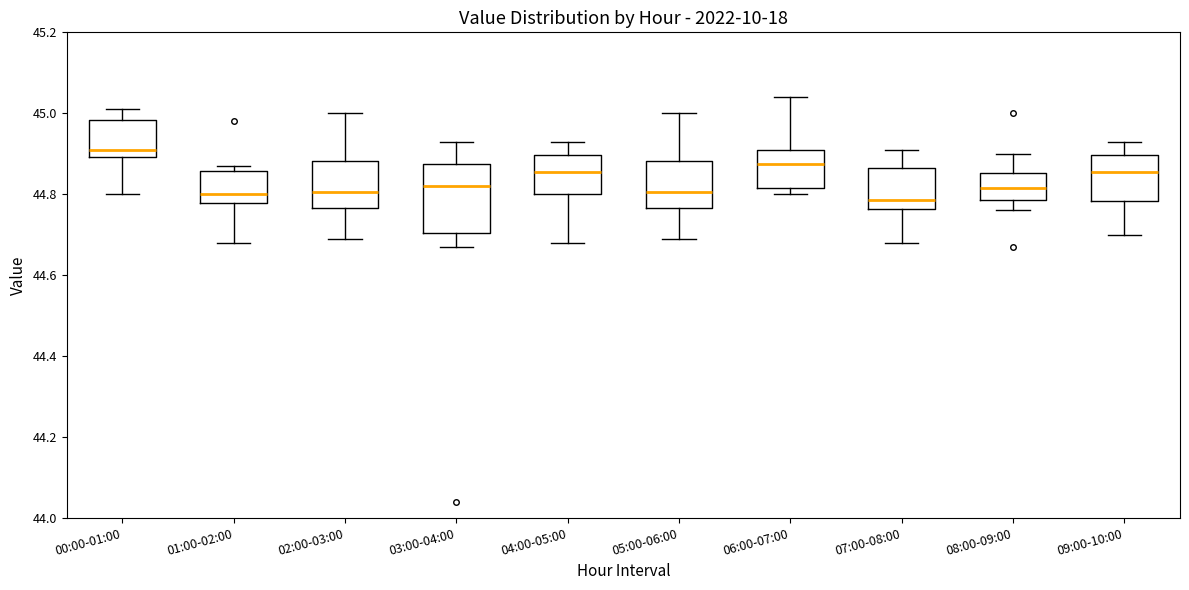

Reading left to right, read every box against the y-axis: the position of its median line, the range the box covers, and the ends of its whiskers. The values are not printed on the chart, so give them approximately, as read against the axis.

00:00-01:00: median 44.92, box 44.90 to 44.98, whiskers 44.80 to 45.02
01:00-02:00: median 44.80, box 44.78 to 44.86, whiskers 44.68 to 44.88
02:00-03:00: median 44.80, box 44.76 to 44.88, whiskers 44.70 to 45.00
03:00-04:00: median 44.82, box 44.70 to 44.88, whiskers 44.68 to 44.94
04:00-05:00: median 44.86, box 44.80 to 44.90, whiskers 44.68 to 44.94
05:00-06:00: median 44.80, box 44.76 to 44.88, whiskers 44.70 to 45.00
06:00-07:00: median 44.88, box 44.82 to 44.92, whiskers 44.80 to 45.04
07:00-08:00: median 44.78, box 44.76 to 44.86, whiskers 44.68 to 44.92
08:00-09:00: median 44.82, box 44.78 to 44.86, whiskers 44.76 to 44.90
09:00-10:00: median 44.86, box 44.78 to 44.90, whiskers 44.70 to 44.94